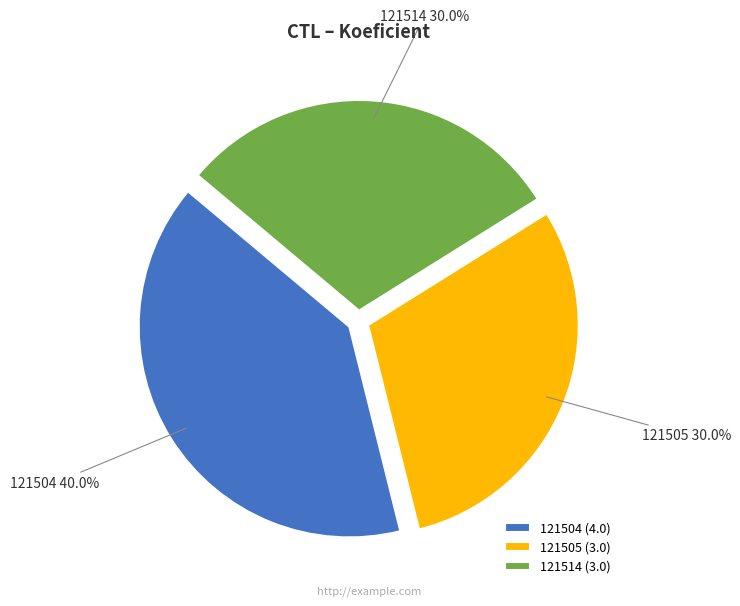

Is it true that 121504 is 40% of the pie?

True